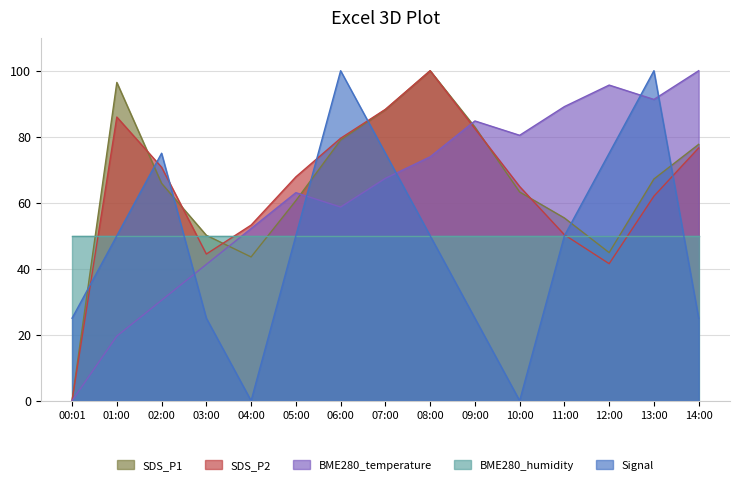

How many intersections are there between SDS_P1 and Signal?

7